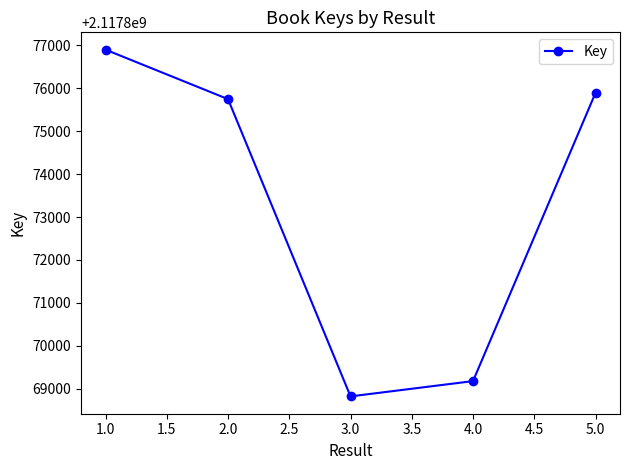

Reading left to right, list all the values displayed in this chart.

2117876899	2117875747	2117868822	2117869178	2117875892